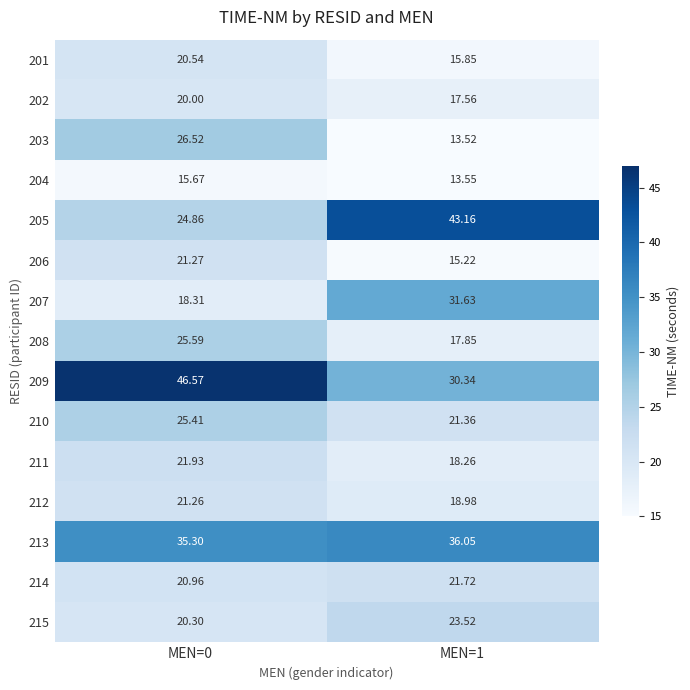

Is the value of 201 at MEN=1 greater than the value of 215 at MEN=1?

No